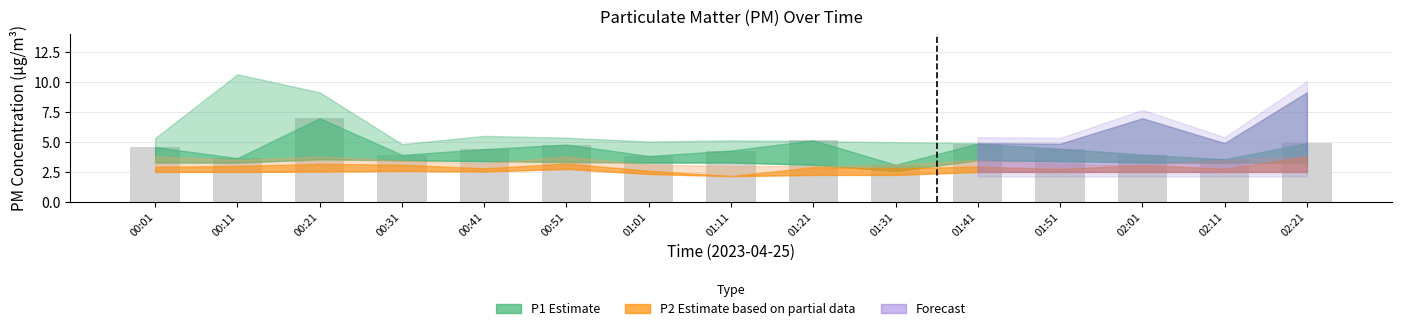

At which category does the chart reach its peak across all series?

00:21